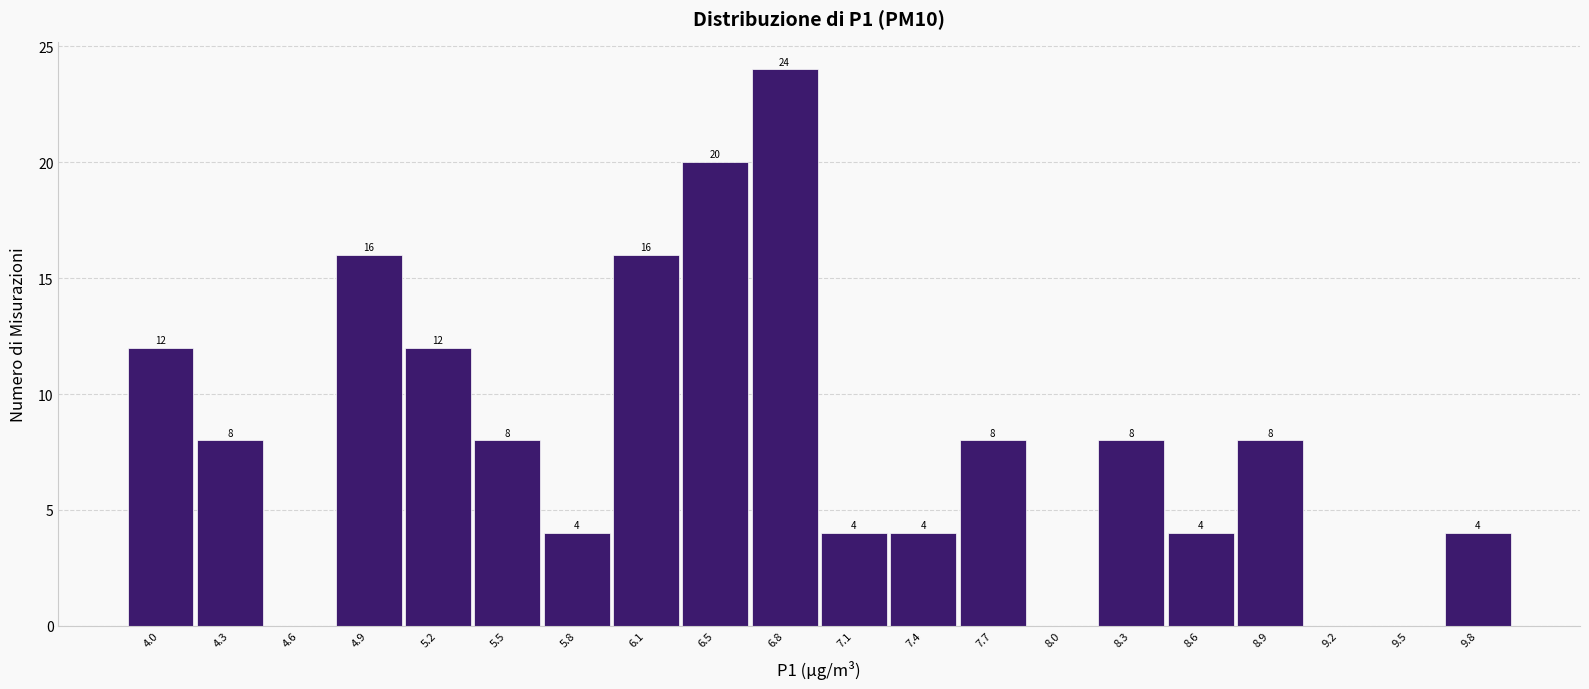

Which range on the x-axis has the tallest bar?

6.60 to 6.90